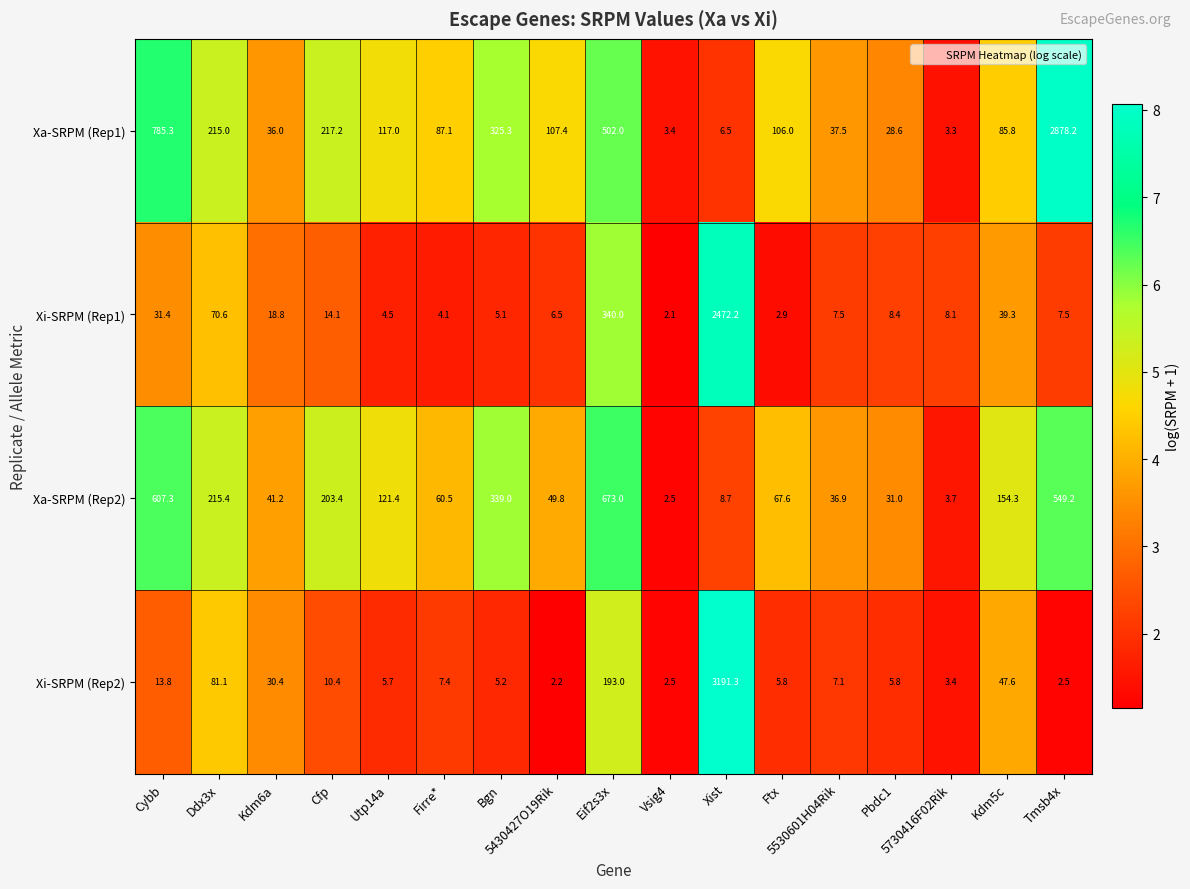

What is the sum of the Xa-SRPM (Rep1) values at Kdm6a and Ddx3x?

251.0